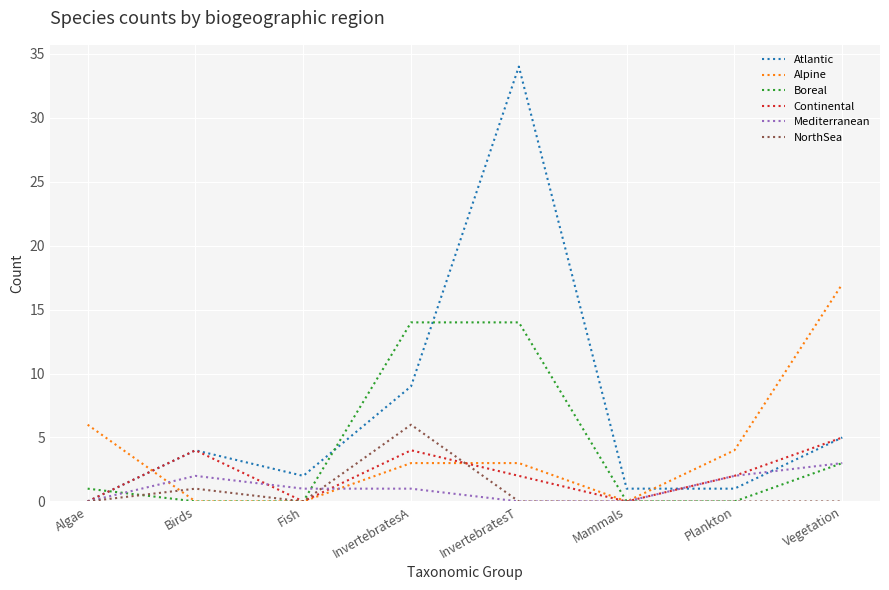

What is the highest value of the Mediterranean series?

3